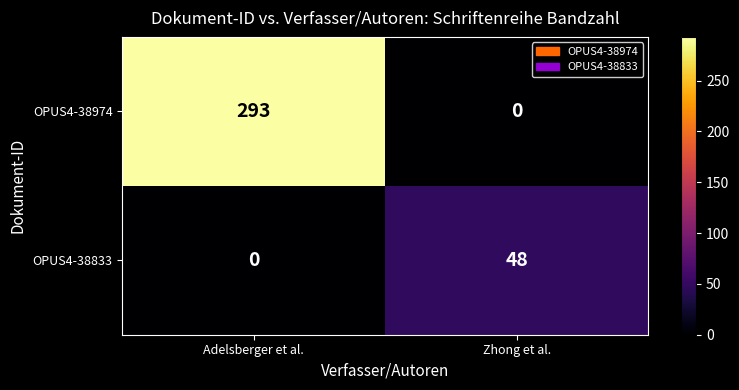

The OPUS4-38974 series shows 0 at Zhong et al.. True or false?

True